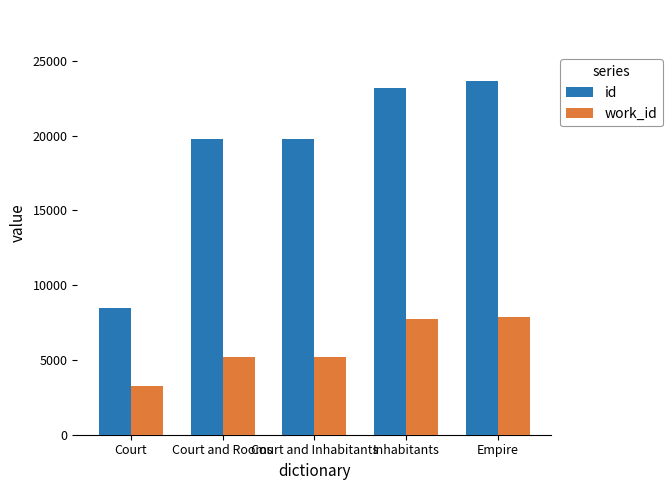

Rank the series by their maximum value, from lowest to highest.

work_id, id